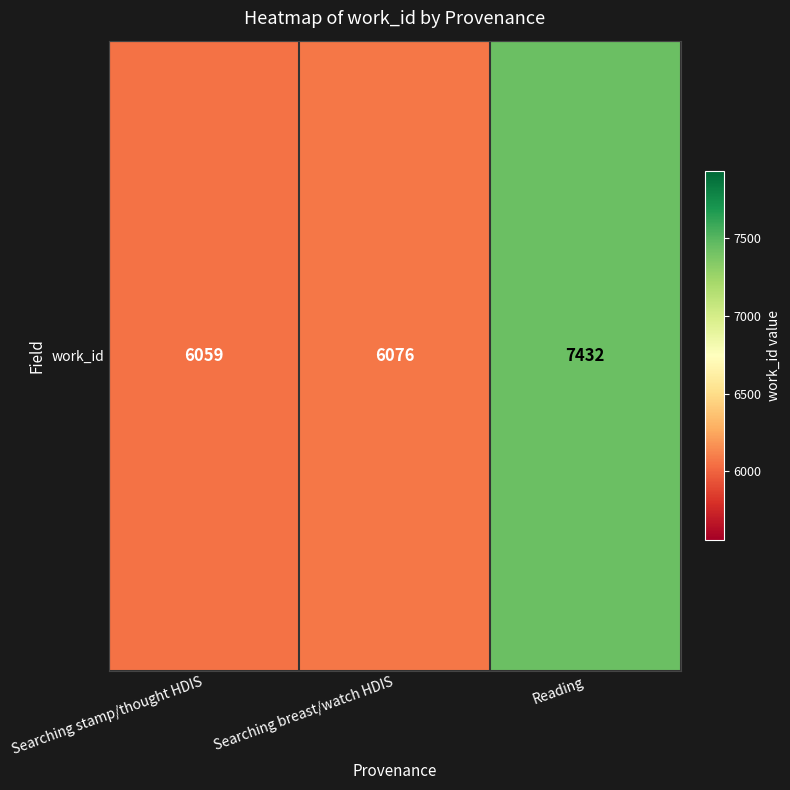

Count the number of categories in the chart.

3